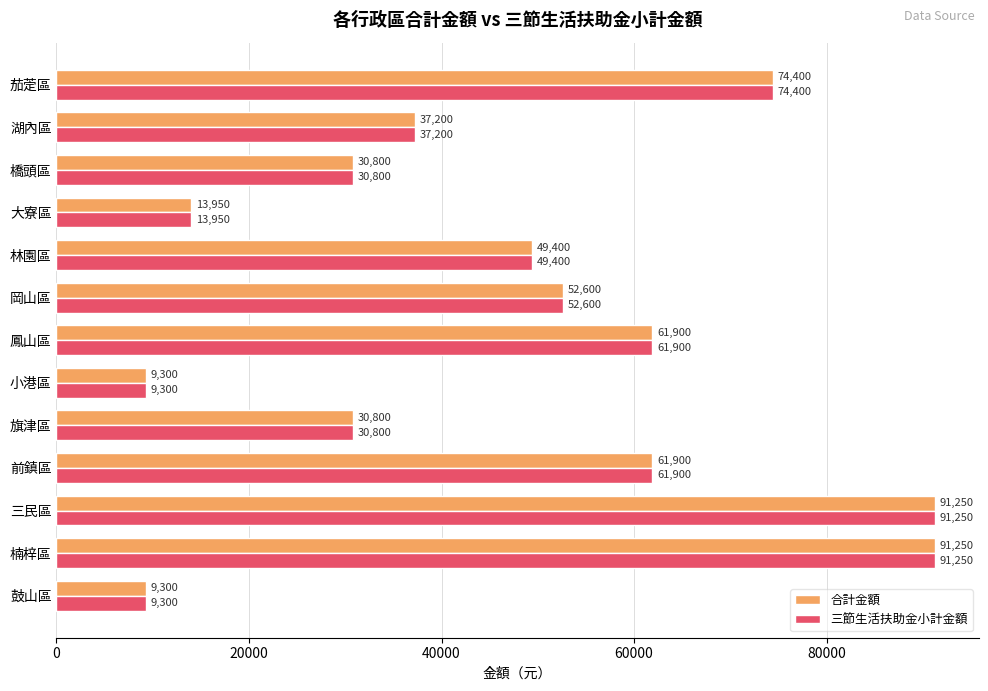

How many values in the 三節生活扶助金小計金額 series are below 49400?

6